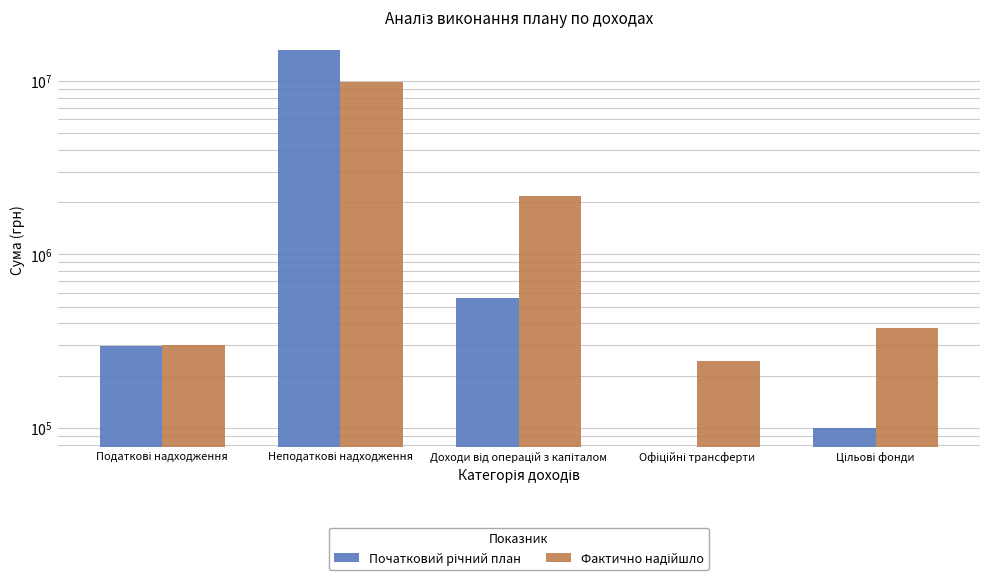

What is the difference between the maximum and second lowest values in the Фактично надійшло series?

9548928.3